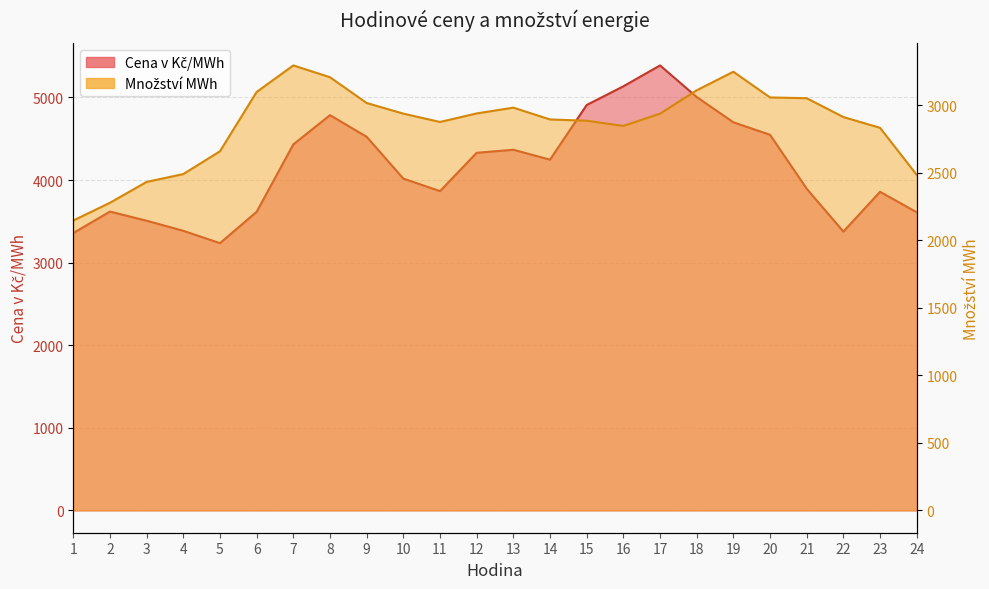

What is the value of the Množství MWh point at the 8th from the left?

3208.7